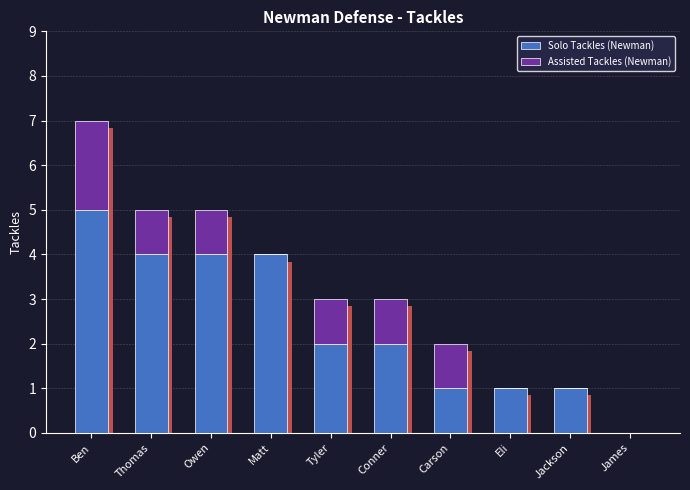

What is the maximum value for Solo Tackles (Newman)?

5